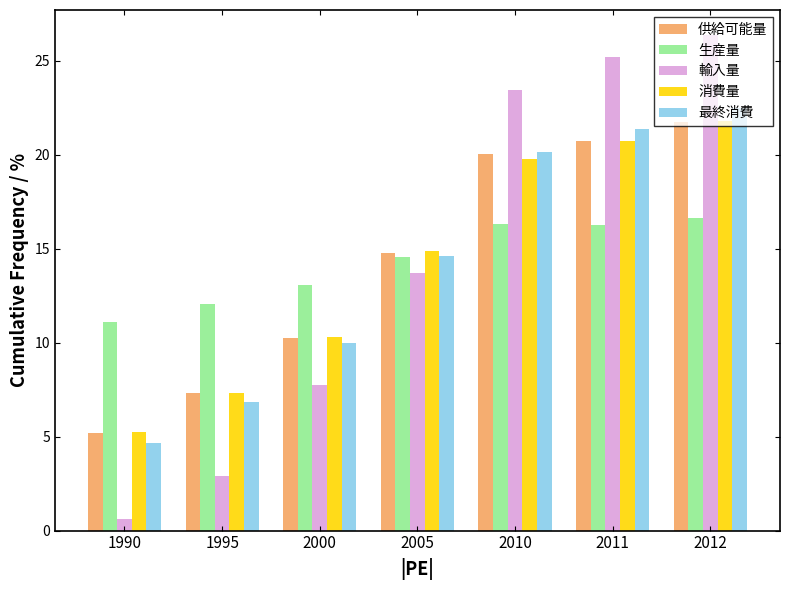

Rank the categories by 最終消費 value from highest to lowest.

2012, 2011, 2010, 2005, 2000, 1995, 1990